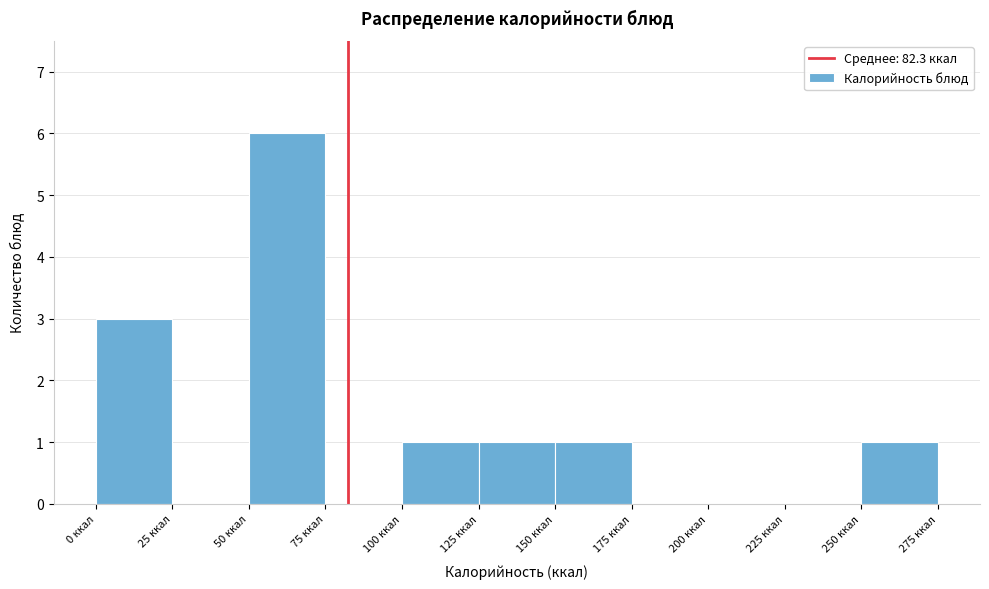

Over which range of the x-axis is the bar tallest?

50 to 75